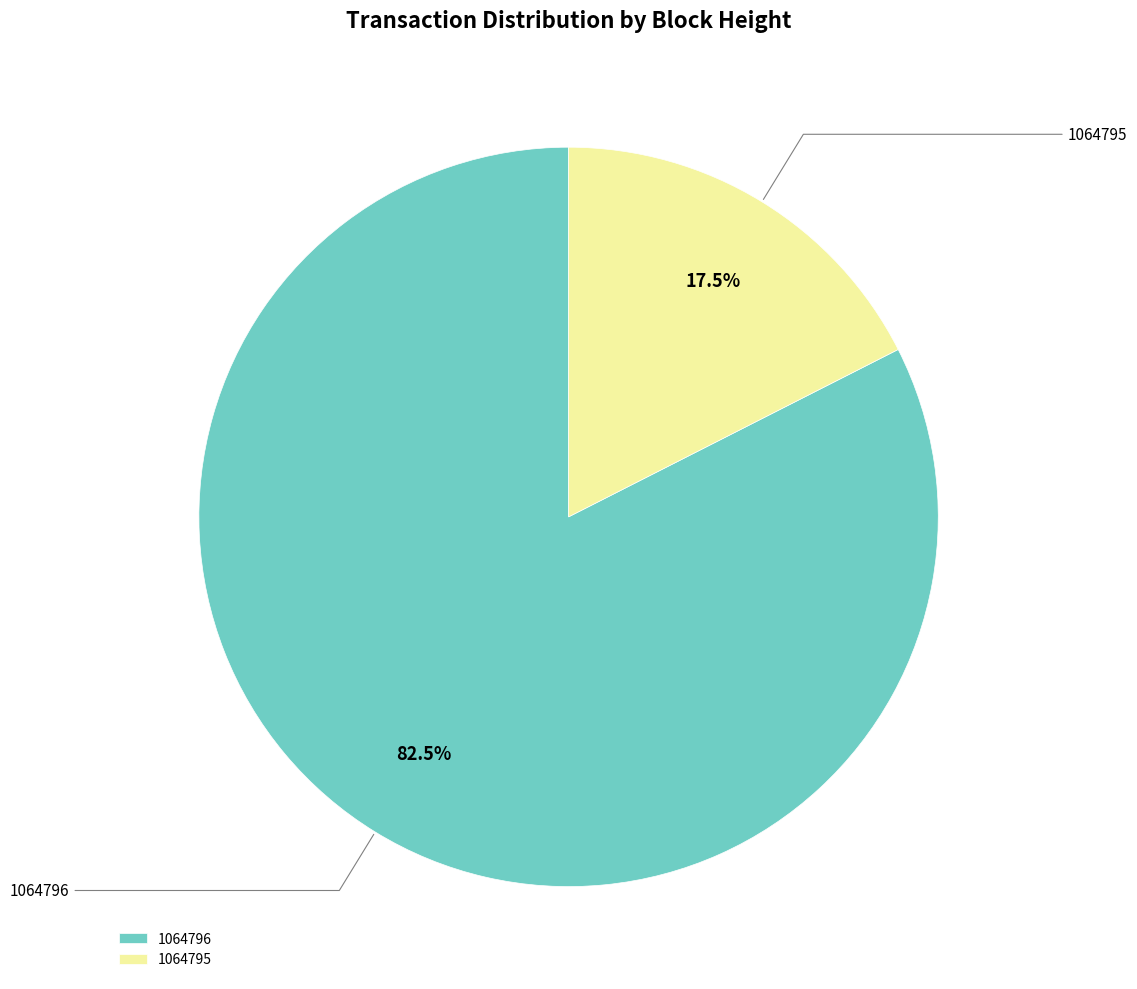

To the nearest percent, what is the difference between the 1064795 and 1064796 slice percentages?

65%